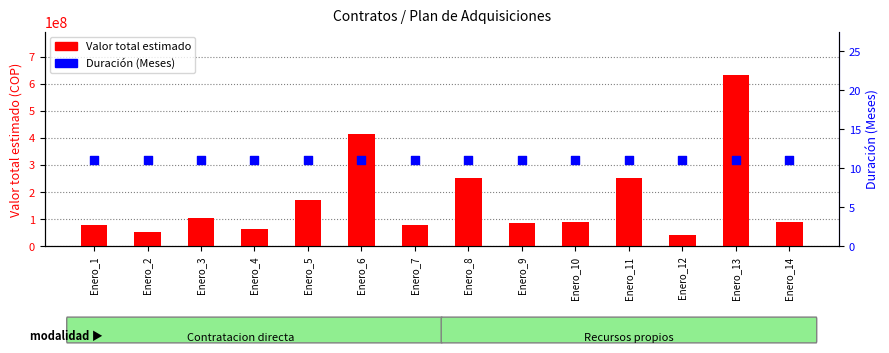

What is the total value across all series at Enero_1?

77000011